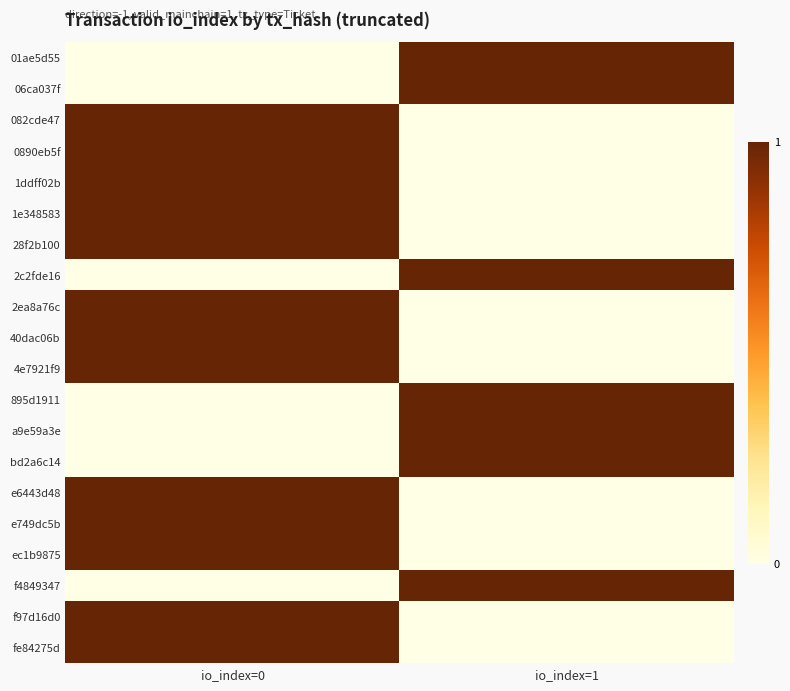

Reading right to left, list all the values displayed in this chart.

01ae5d55: io_index=1=1	io_index=0=0
06ca037f: io_index=1=1	io_index=0=0
082cde47: io_index=1=0	io_index=0=1
0890eb5f: io_index=1=0	io_index=0=1
1ddff02b: io_index=1=0	io_index=0=1
1e348583: io_index=1=0	io_index=0=1
28f2b100: io_index=1=0	io_index=0=1
2c2fde16: io_index=1=1	io_index=0=0
2ea8a76c: io_index=1=0	io_index=0=1
40dac06b: io_index=1=0	io_index=0=1
4e7921f9: io_index=1=0	io_index=0=1
895d1911: io_index=1=1	io_index=0=0
a9e59a3e: io_index=1=1	io_index=0=0
bd2a6c14: io_index=1=1	io_index=0=0
e6443d48: io_index=1=0	io_index=0=1
e749dc5b: io_index=1=0	io_index=0=1
ec1b9875: io_index=1=0	io_index=0=1
f4849347: io_index=1=1	io_index=0=0
f97d16d0: io_index=1=0	io_index=0=1
fe84275d: io_index=1=0	io_index=0=1